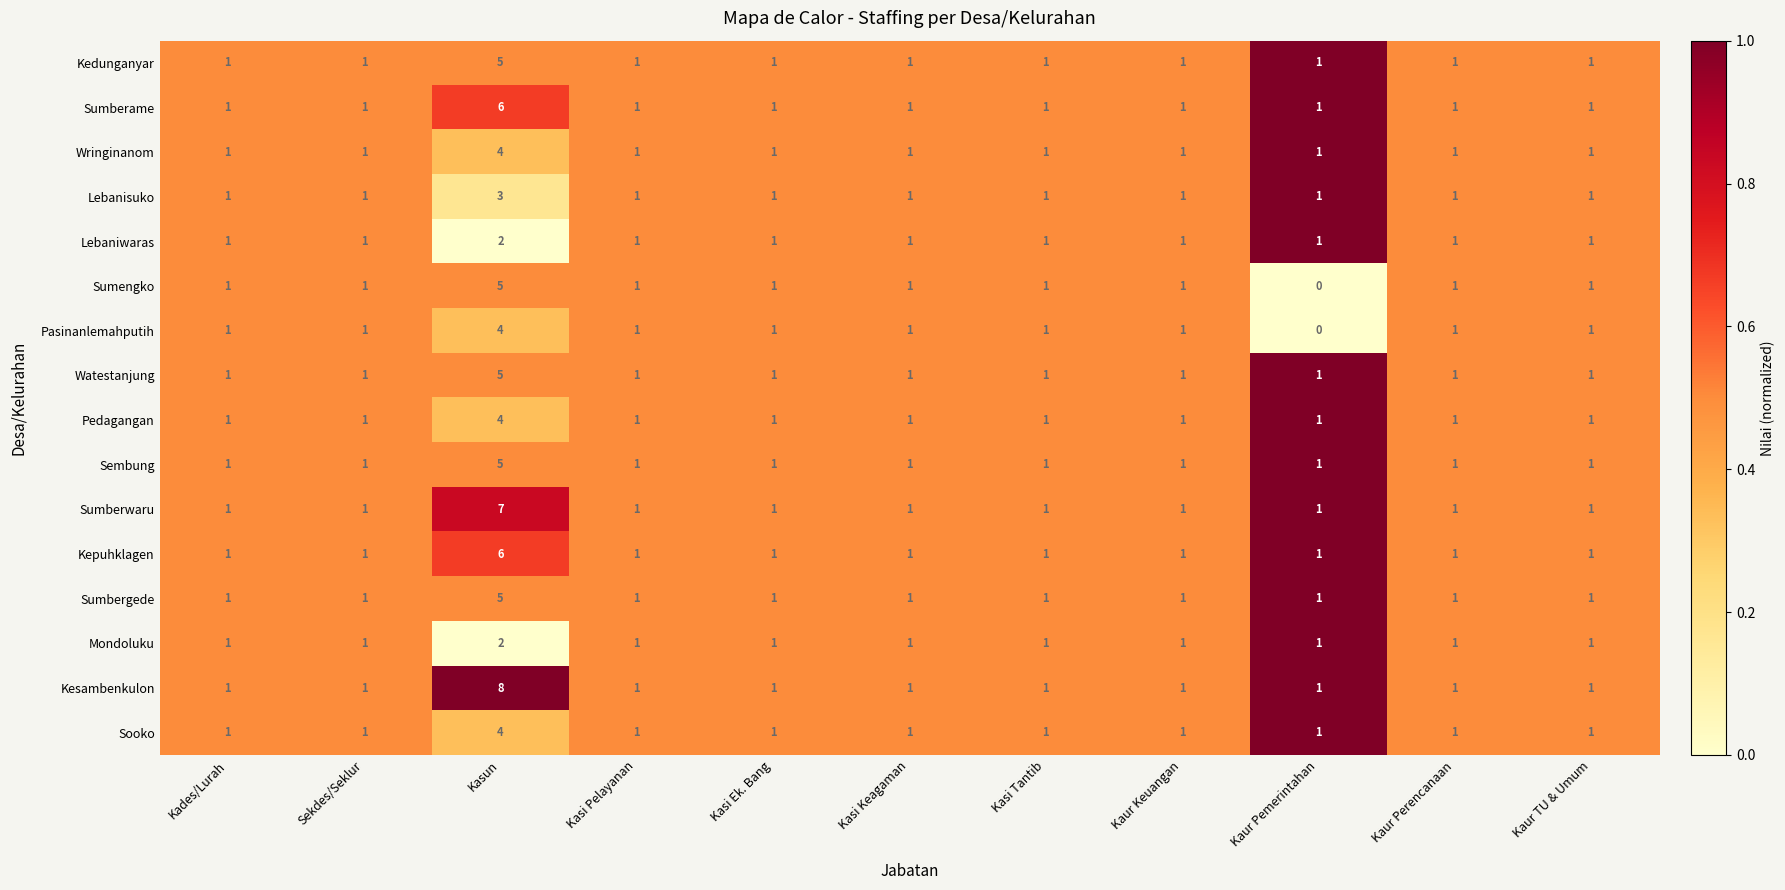

The value of Pasinanlemahputih at Kaur Keuangan is 1. True or false?

True